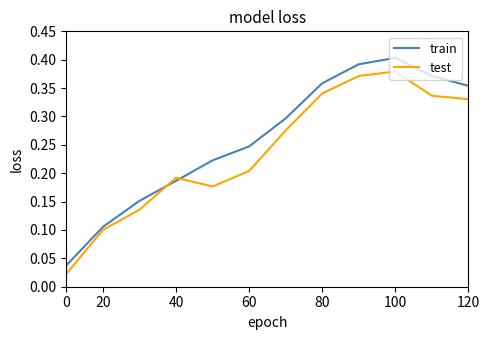

Which series has the largest total across all categories?

train